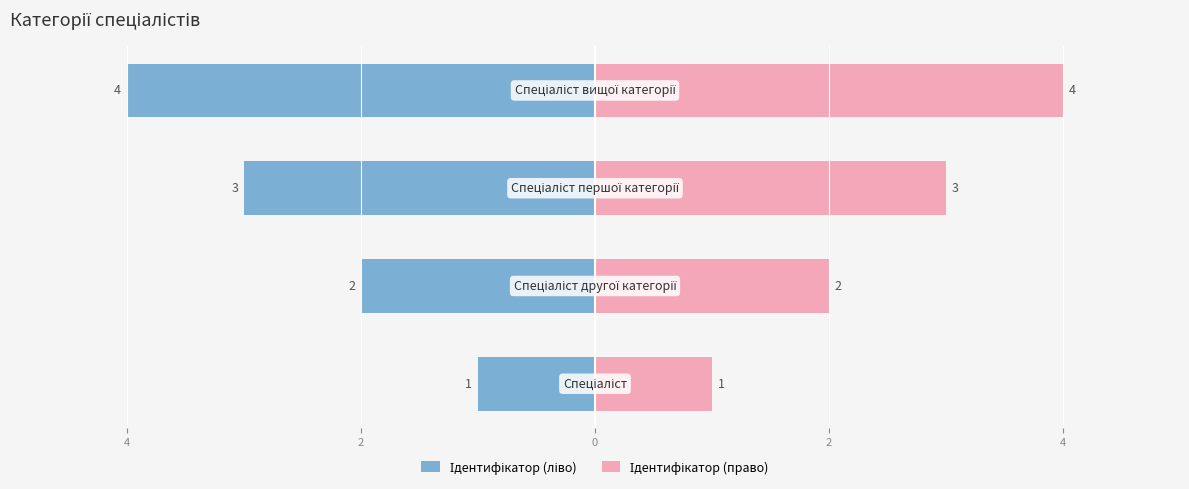

Rank the series by their maximum value, from lowest to highest.

Ідентифікатор (ліво), Ідентифікатор (право)